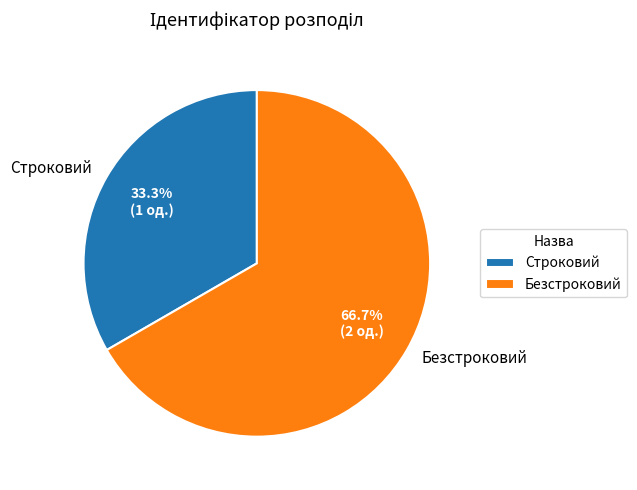

To the nearest percent, what percentage of the pie is Безстроковий?

67%